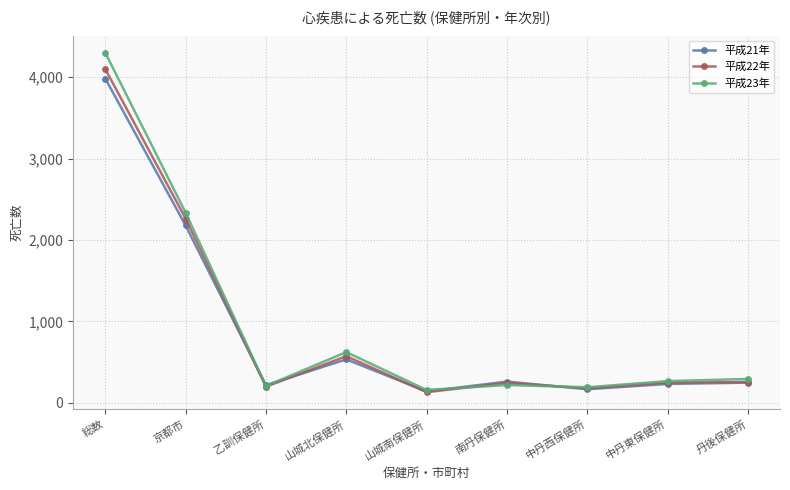

The 平成22年 series shows 249 at 中丹東保健所. True or false?

True